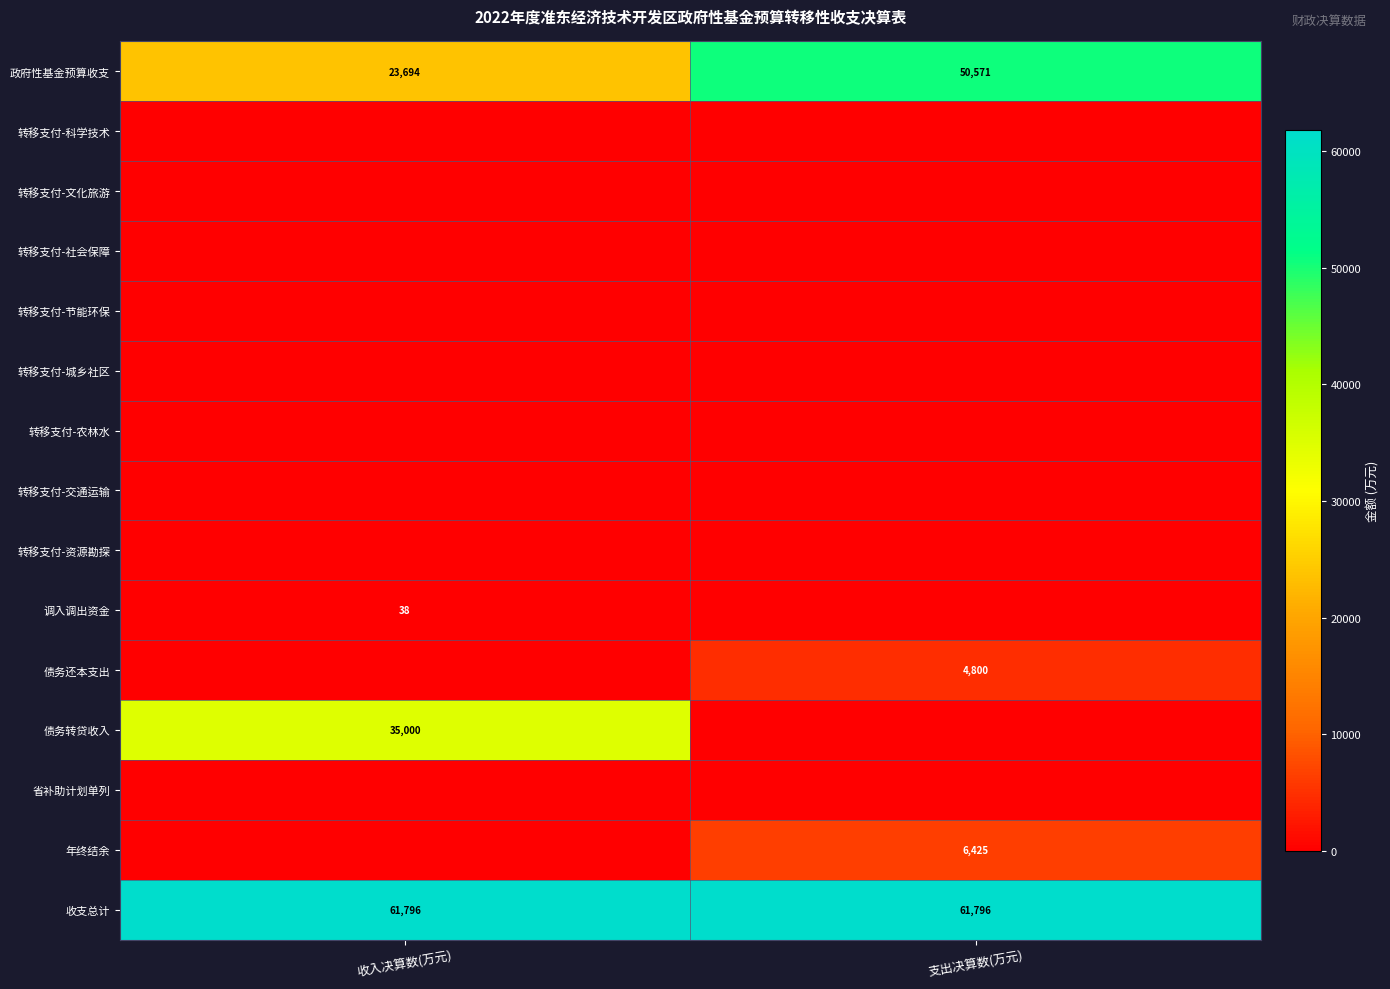

True or false: 债务还本支出 has a value of 4800 at 支出决算数(万元).

True